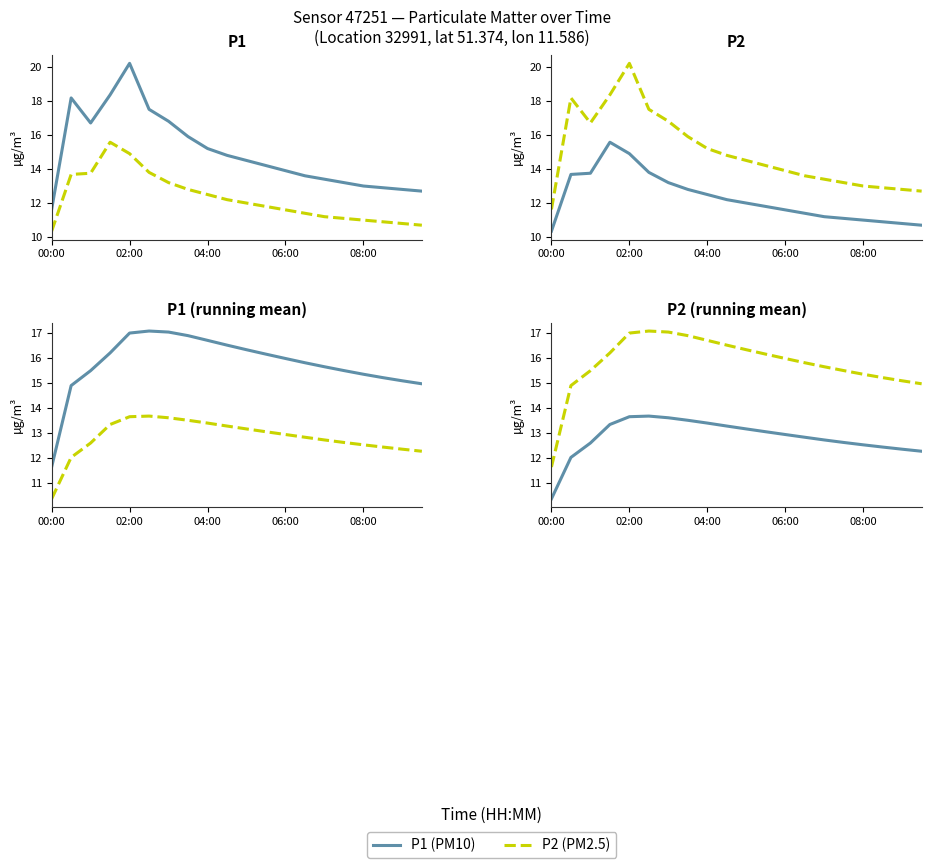

Between 9 and 14, which series saw the biggest shift?

P2